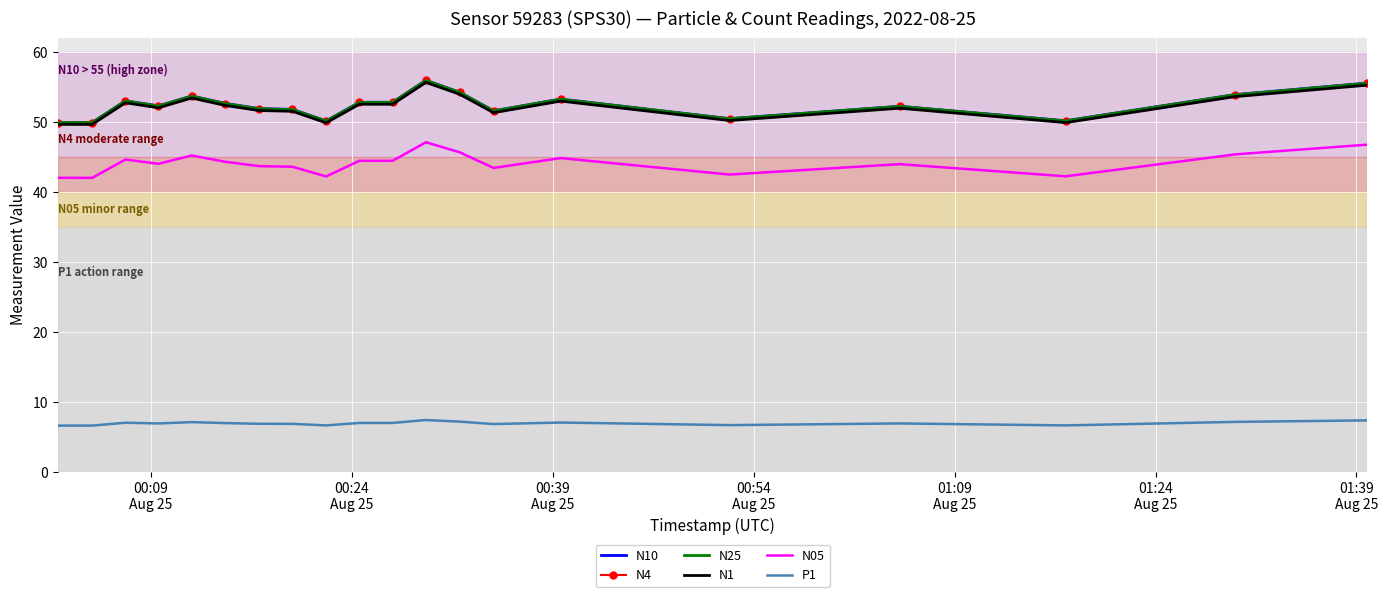

True or false: N4 and P1 cross at least once.

False